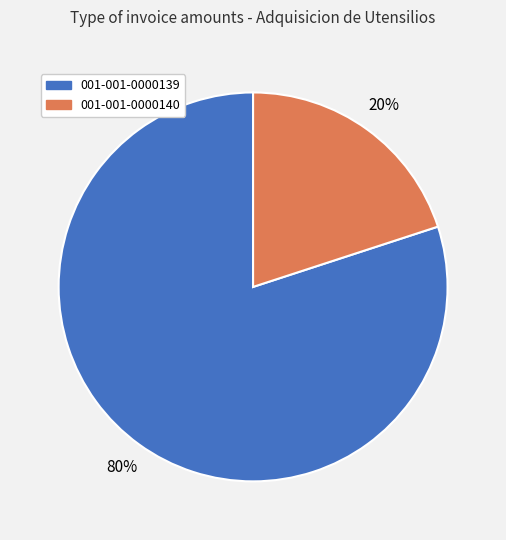

To the nearest percent, what is the difference between the 001-001-0000140 and 001-001-0000139 slice percentages?

60%